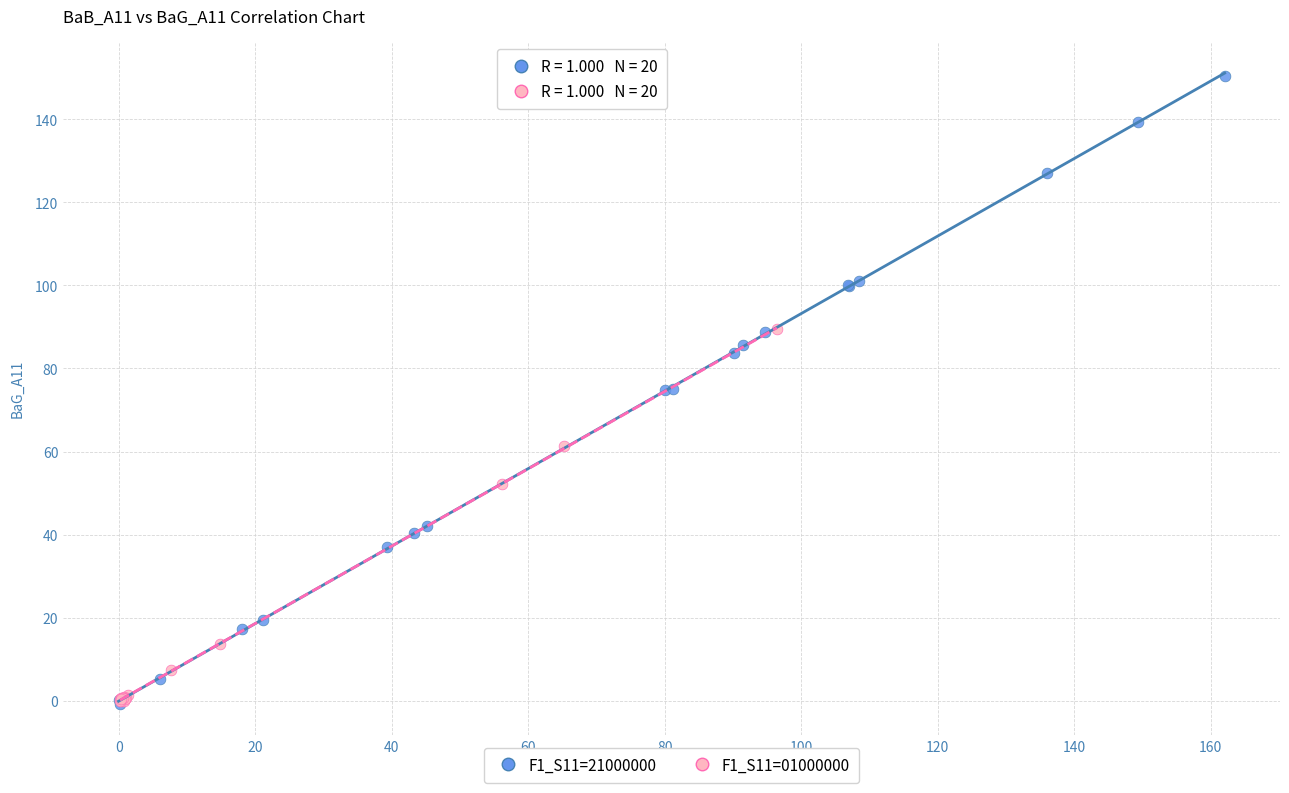

Which series contains the highest Y value?

F1_S11=21000000